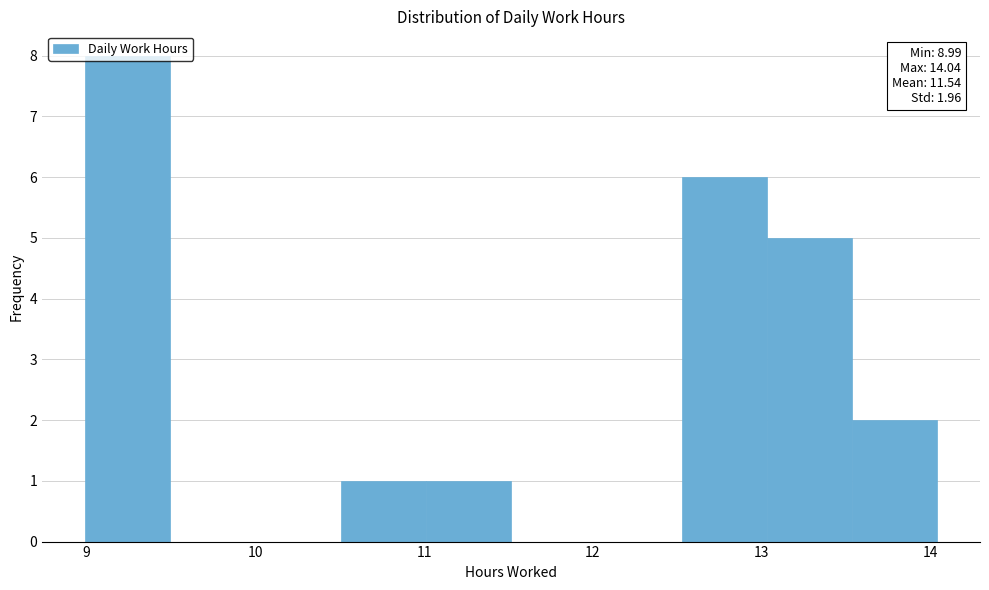

Which range on the x-axis has the tallest bar?

9.0 to 9.5